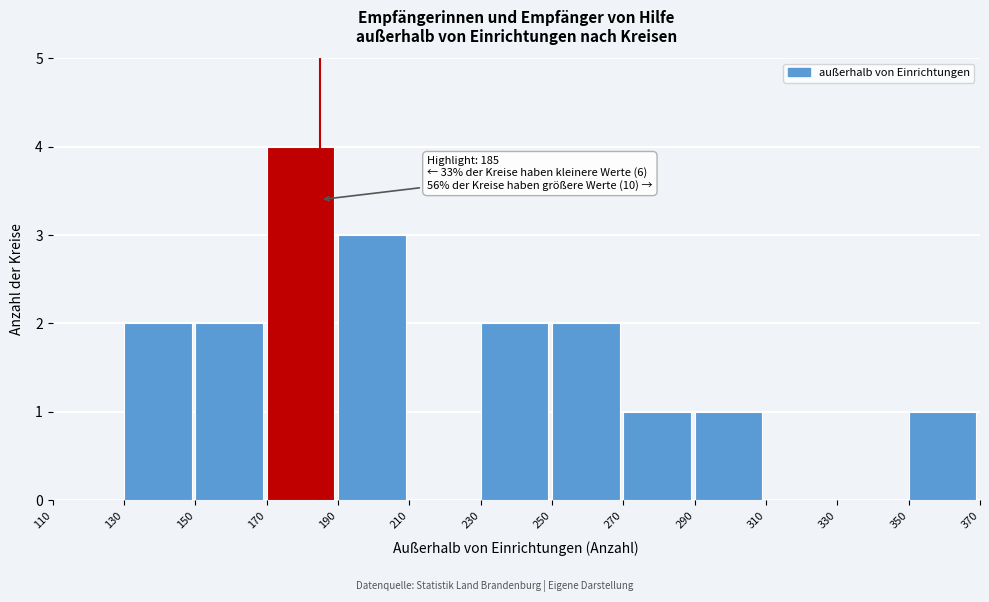

Over which range of the x-axis is the bar tallest?

170 to 190